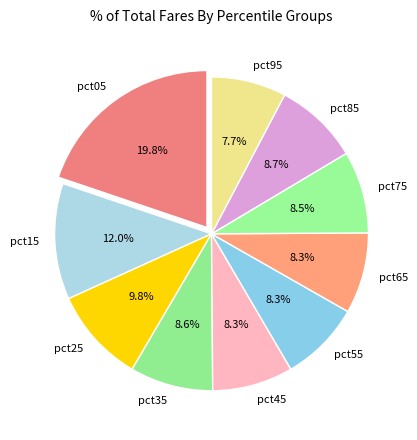

Combined, what portion of the pie is pct05 and pct25?

29.6%